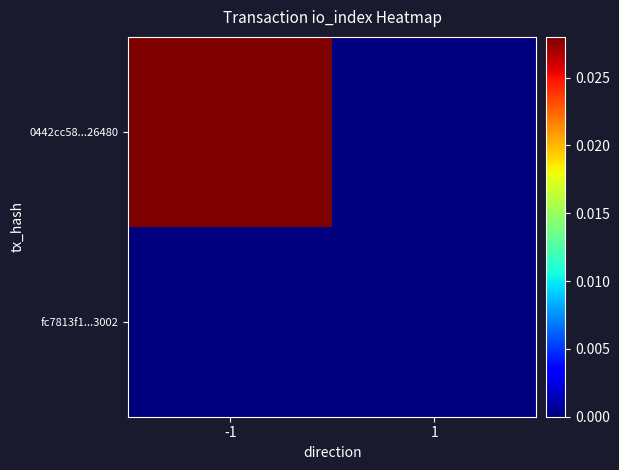

At 1, list the series in order from largest to smallest.

0442cc58...26480, fc7813f1...3002